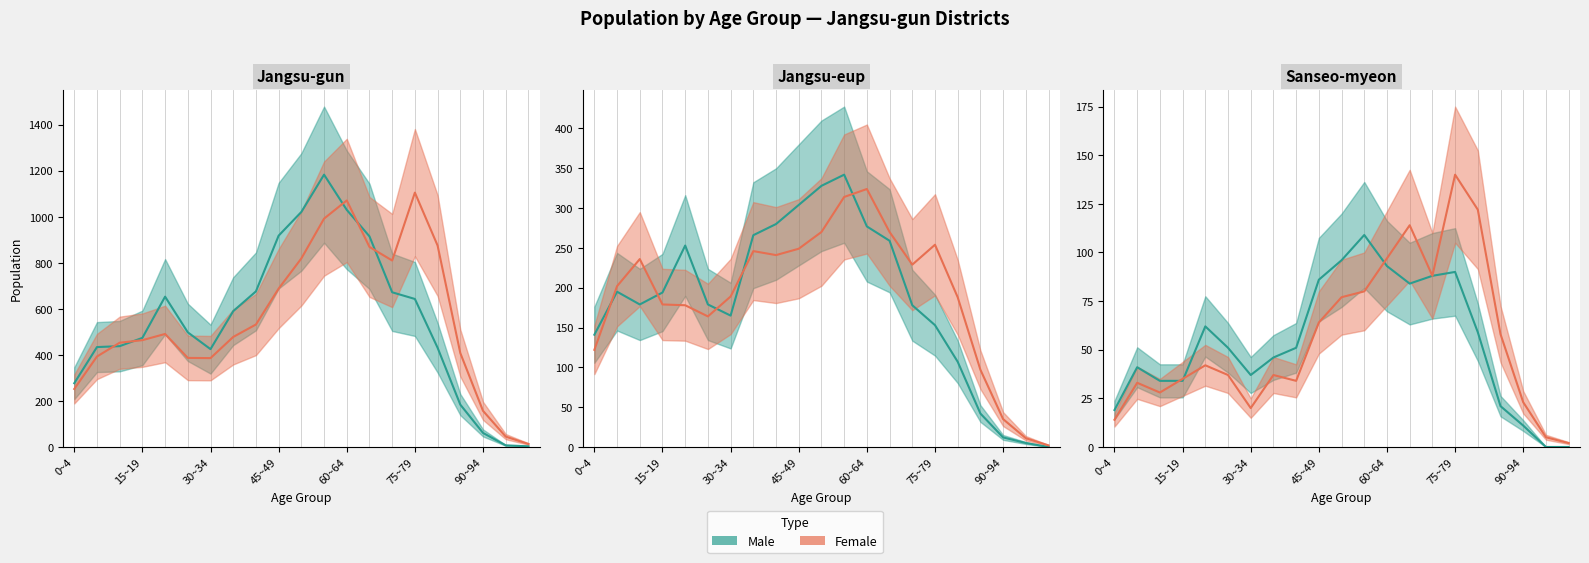

Is it true that Jangsu-gun Female equals 1604 at 60~64?

False